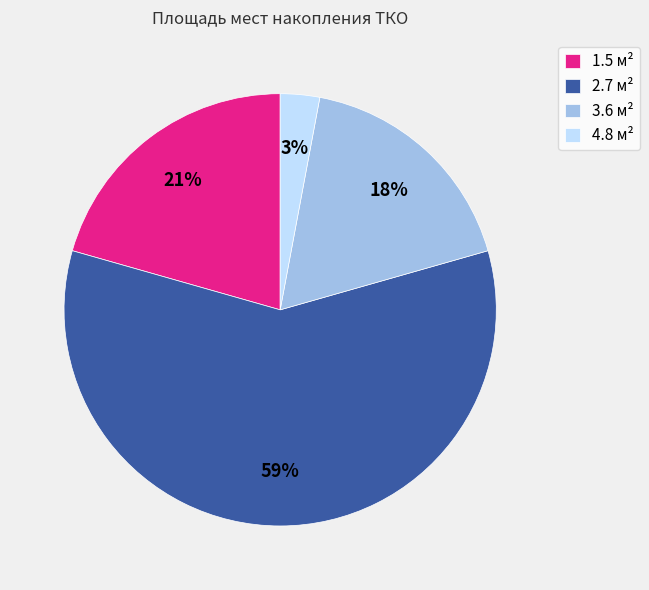

Between 2.7 м² and 3.6 м², which is larger?

2.7 м²